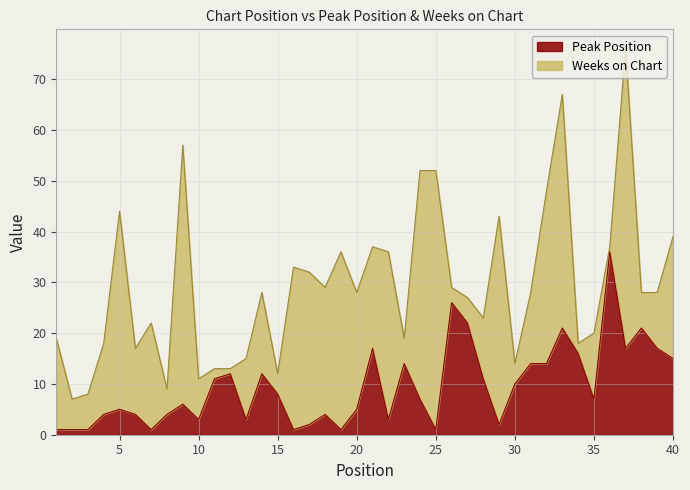

The value of Peak Position at 5 is 5. True or false?

True